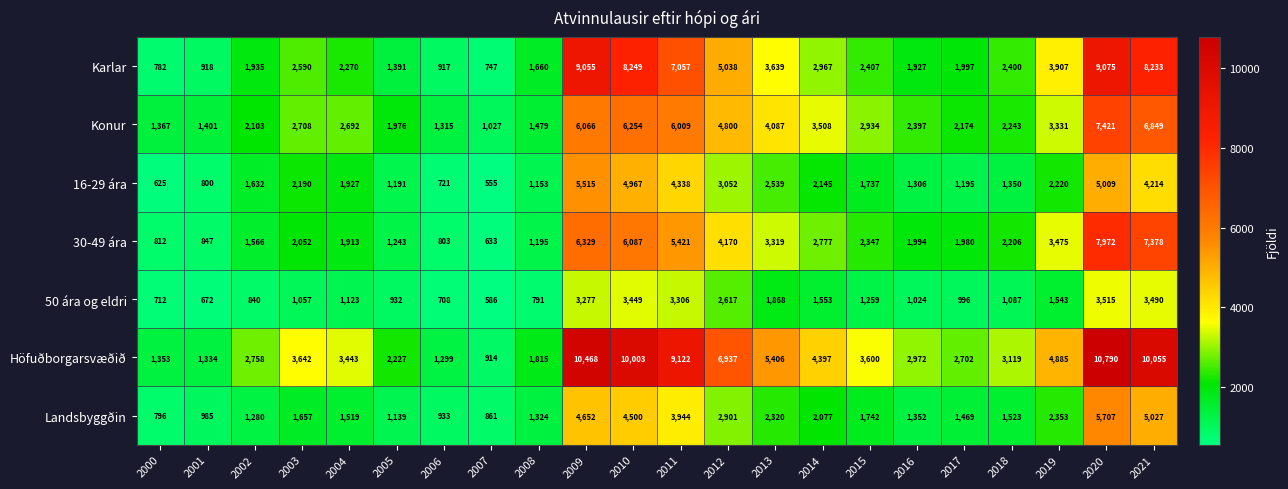

What is the approximate value of Landsbyggðin at 2006?

933